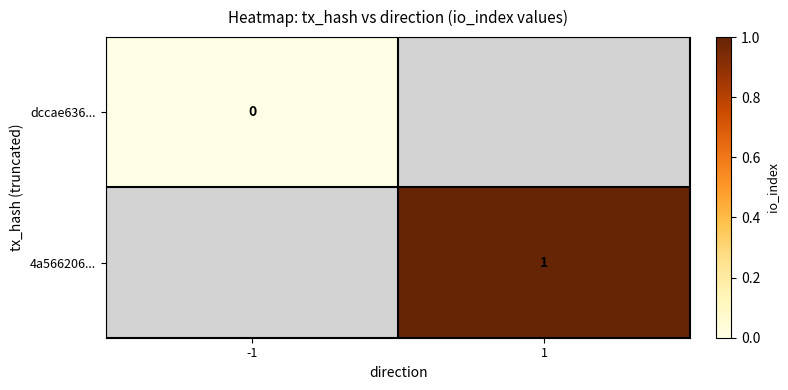

Which series has the widest spread of values?

dccae636...